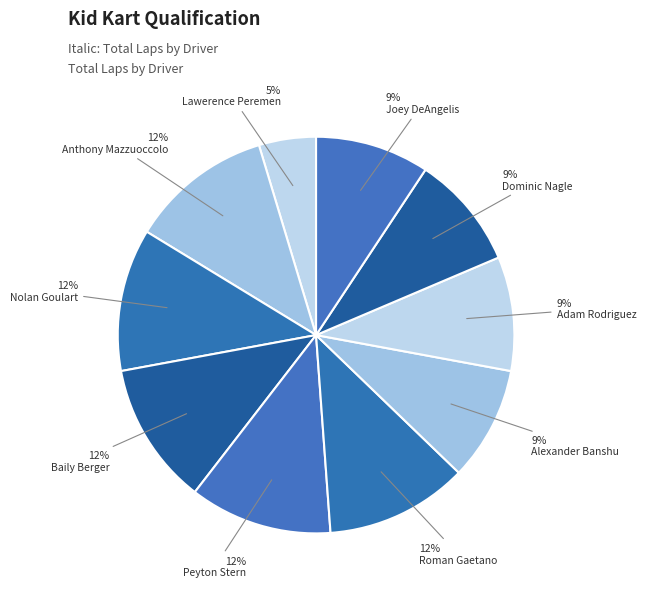

Which slice is the largest?

Anthony Mazzuoccolo